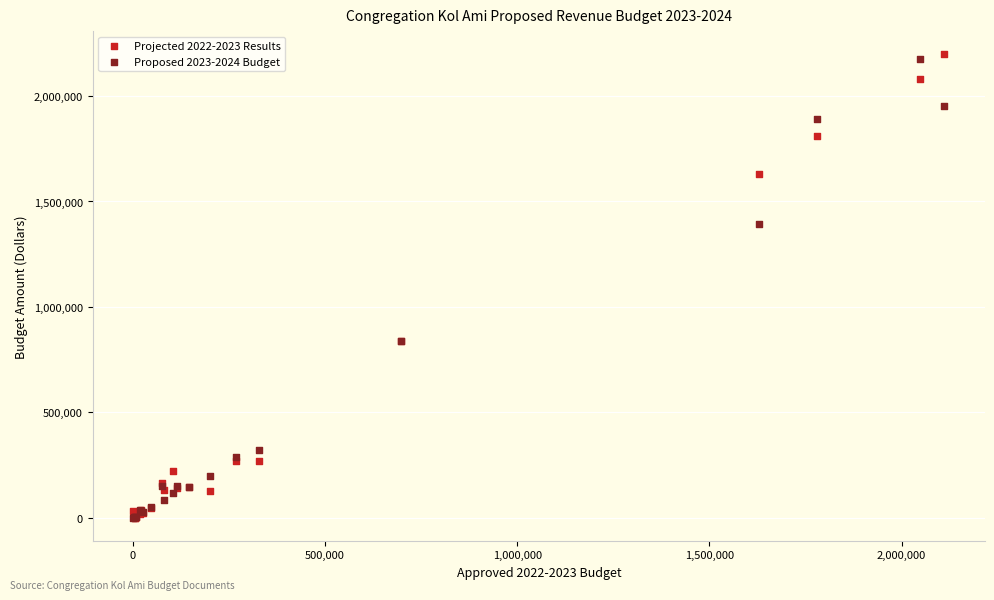

Which series reaches the maximum Y coordinate?

Projected 2022-2023 Results